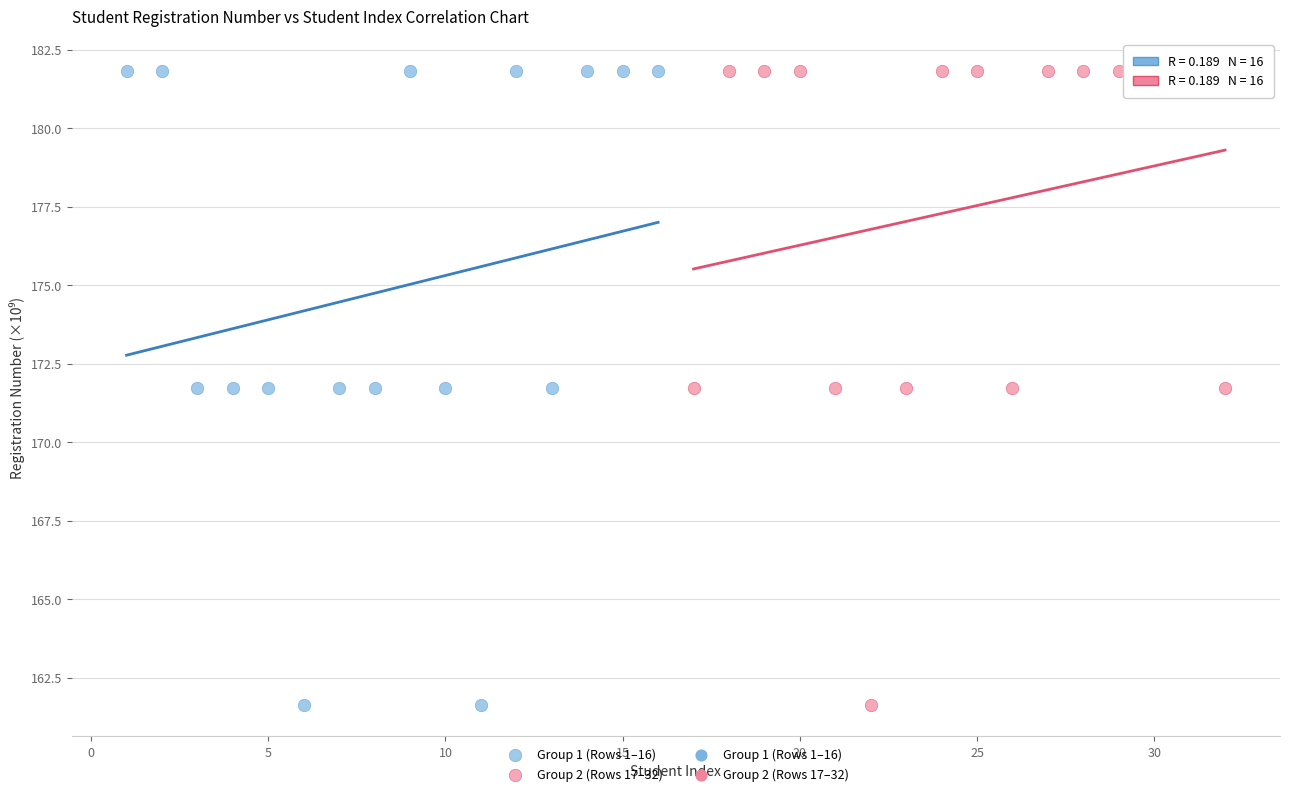

Which series has the largest Y range (max minus min)?

Group 1 (Rows 1–16)